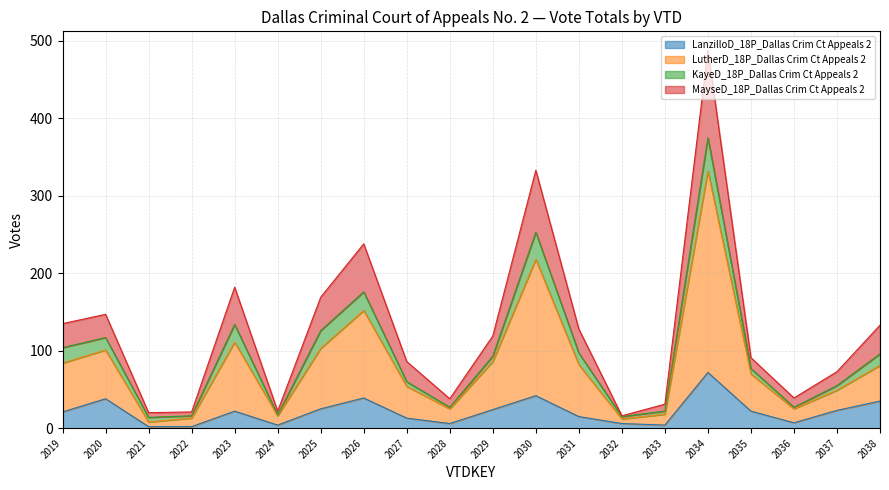

Is it true that LanzilloD_18P_Dallas Crim Ct Appeals 2 equals 4 at 2033?

True